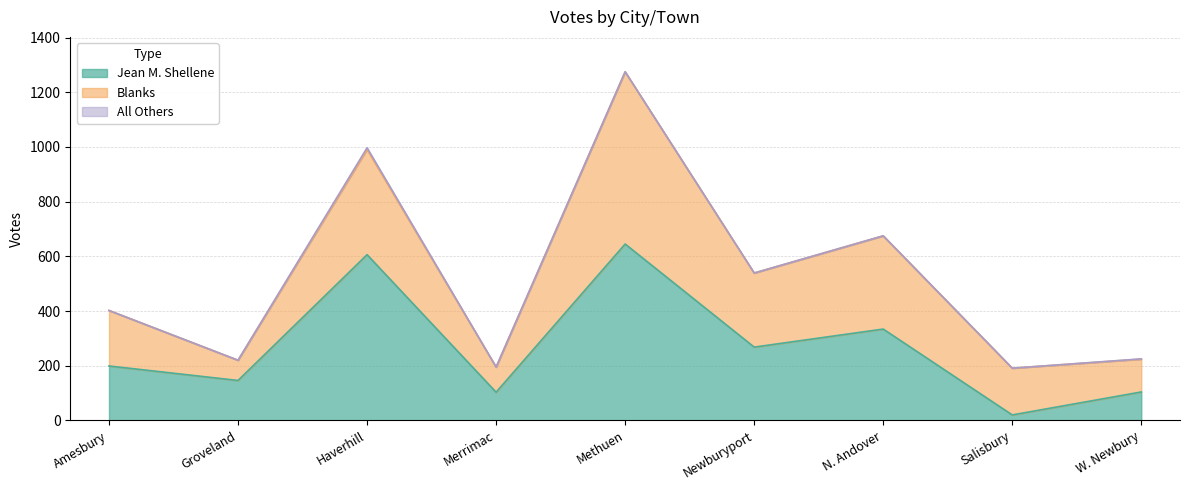

In Blanks, how many points are higher than both neighbors (excluding endpoints)?

3